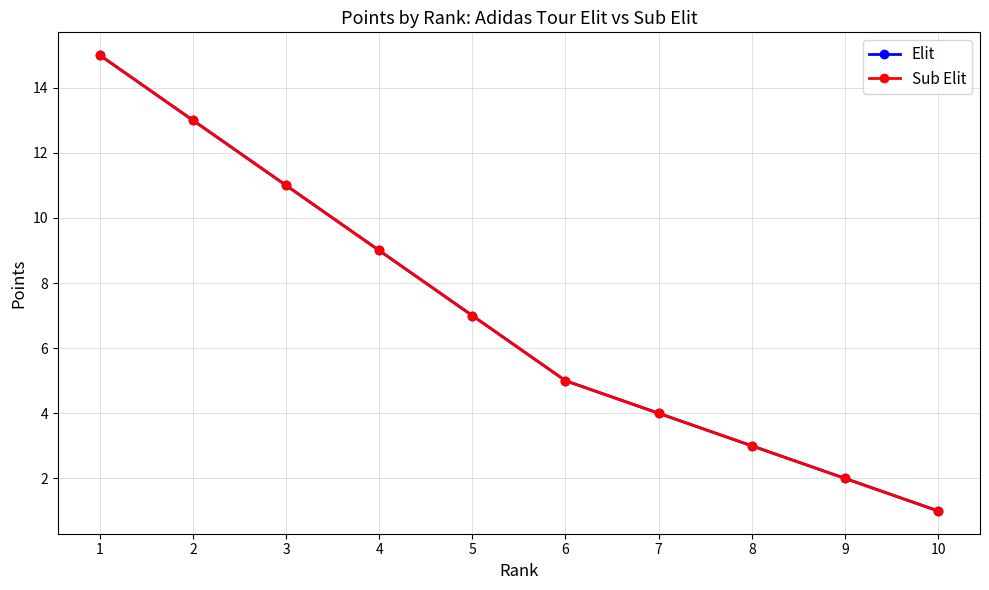

At how many categories does at least one series exceed 4?

6